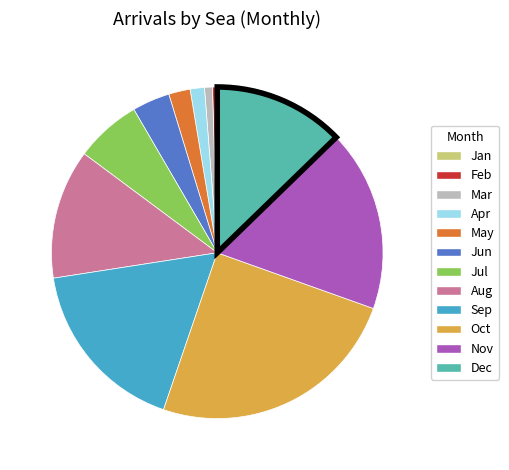

Combined, do May and Apr account for over 50%?

No